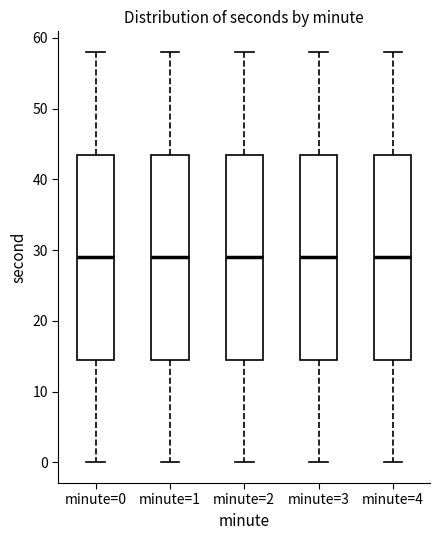

Reading left to right, read every box against the y-axis: the position of its median line, the range the box covers, and the ends of its whiskers. The values are not printed on the chart, so give them approximately, as read against the axis.

minute=0: median 29, box 15 to 44, whiskers 0 to 58
minute=1: median 29, box 15 to 44, whiskers 0 to 58
minute=2: median 29, box 15 to 44, whiskers 0 to 58
minute=3: median 29, box 15 to 44, whiskers 0 to 58
minute=4: median 29, box 15 to 44, whiskers 0 to 58